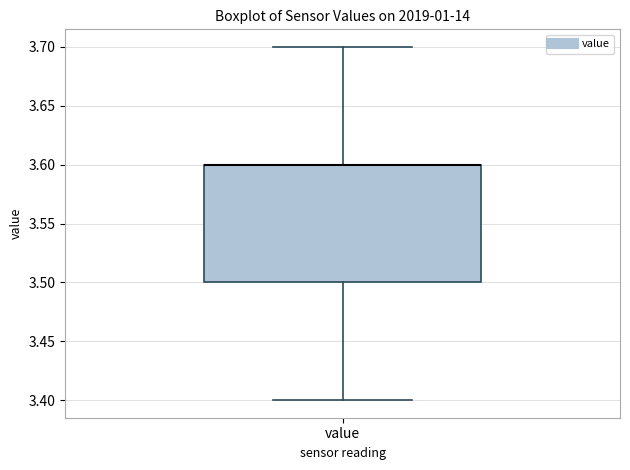

Read this box plot against the y-axis: the position of the median line, the range covered by the box, and the ends of both whiskers. The values are not printed on the chart, so give them approximately, as read against the axis.

median 3.6 (drawn on the box's upper edge), box 3.5 to 3.6, whiskers 3.4 to 3.7